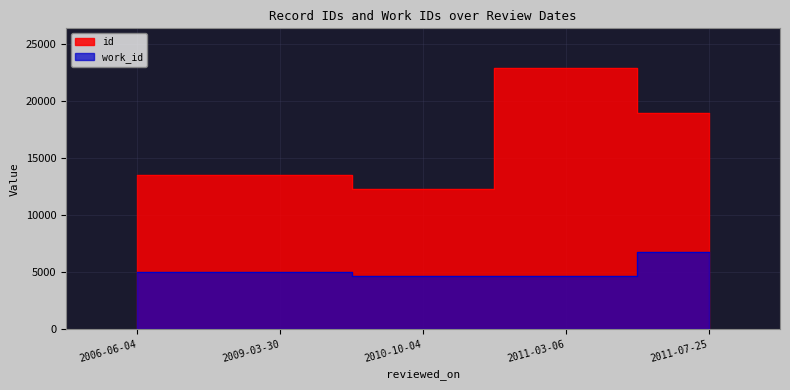

What is the average value of the id series?

16247